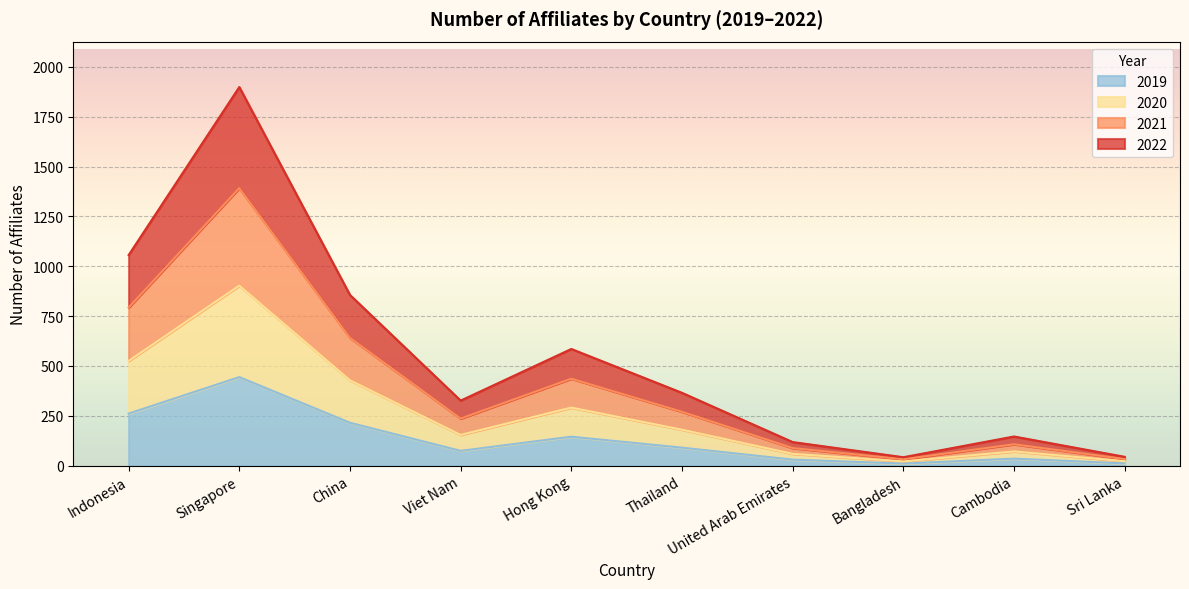

Count the number of data series in this chart.

4